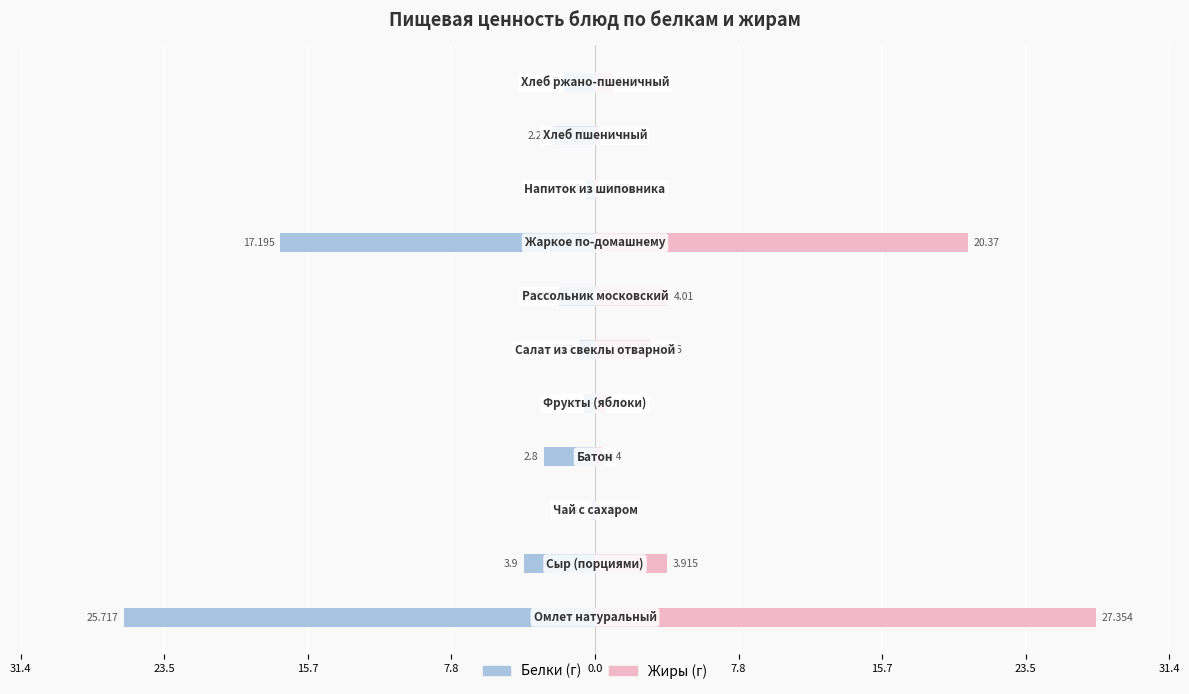

What are all the series names shown in the legend?

Белки, Жиры